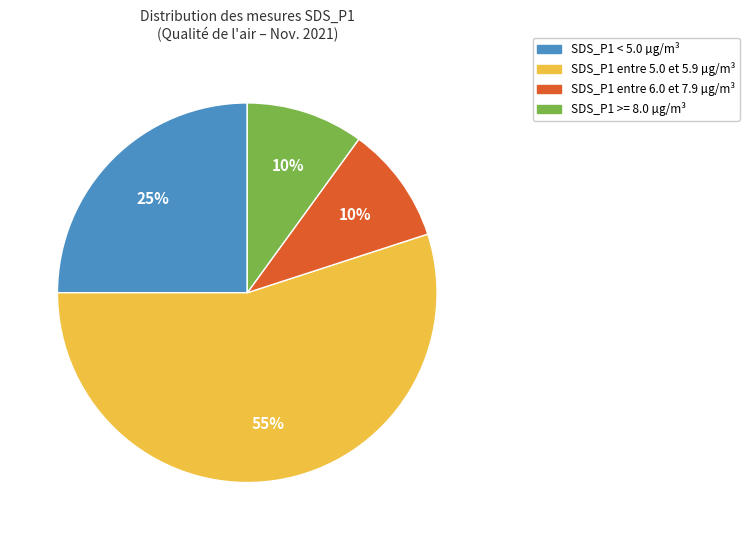

Does any single category account for the majority?

Yes